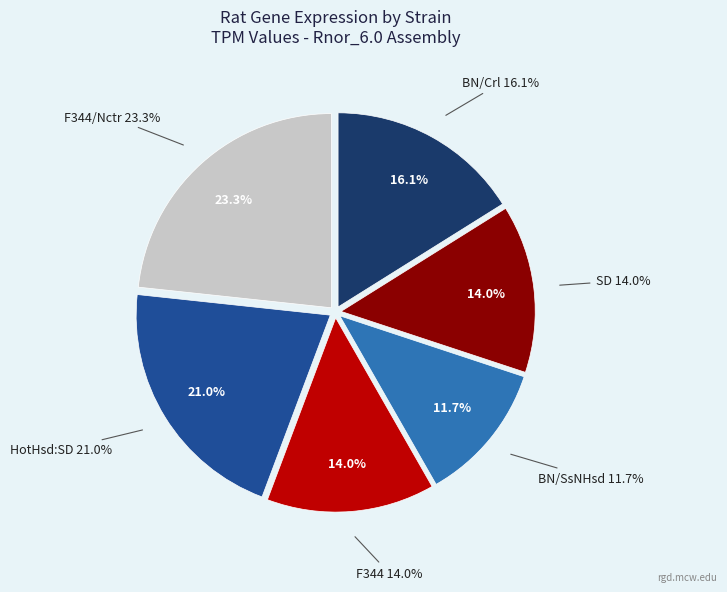

To the nearest percent, what is the average slice percentage?

17%